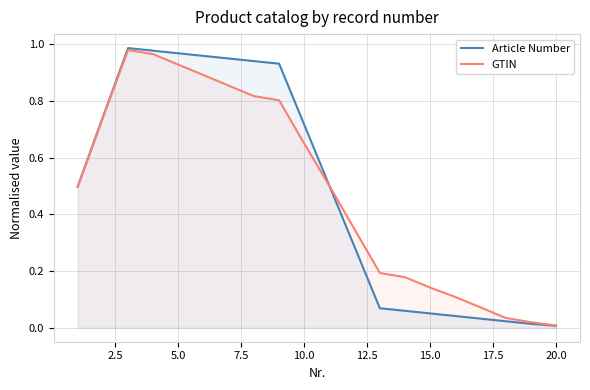

True or false: GTIN has a value of 0.2 at 15.0.

False